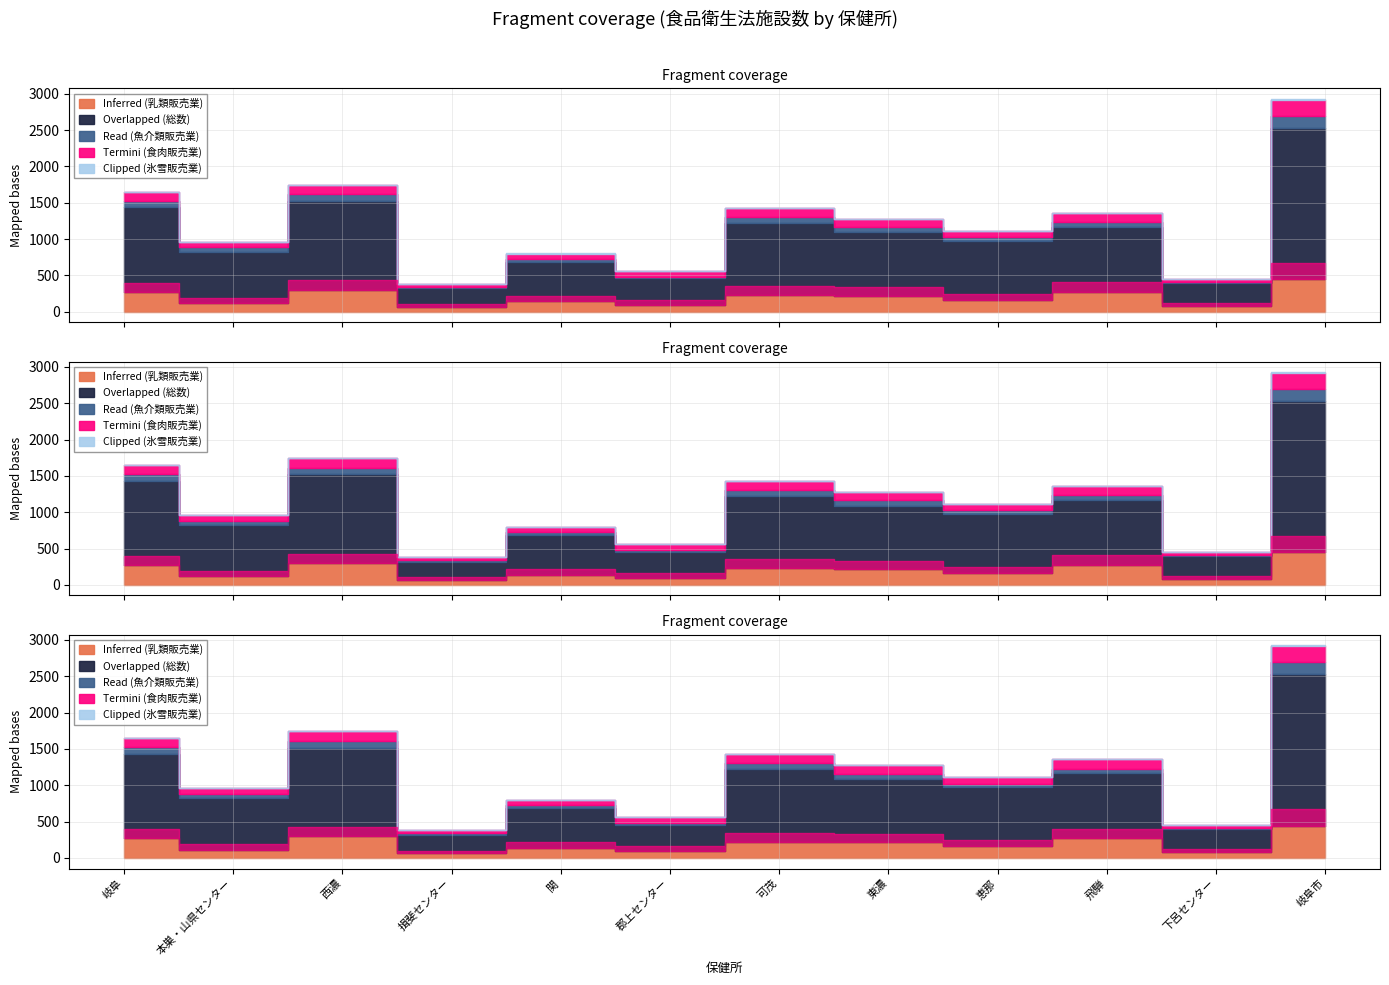

Is it true that Inferred (乳類販売業) equals 272 at 飛騨?

True